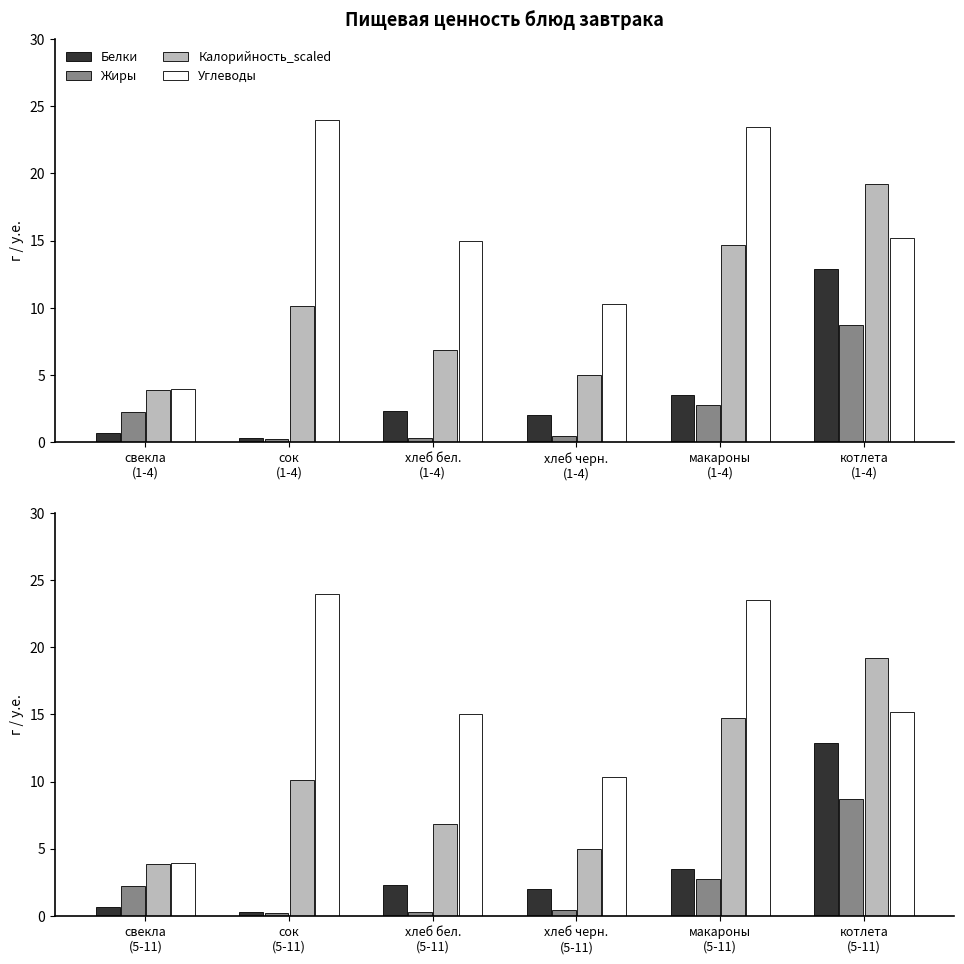

Does the chart contain stacked bars?

No